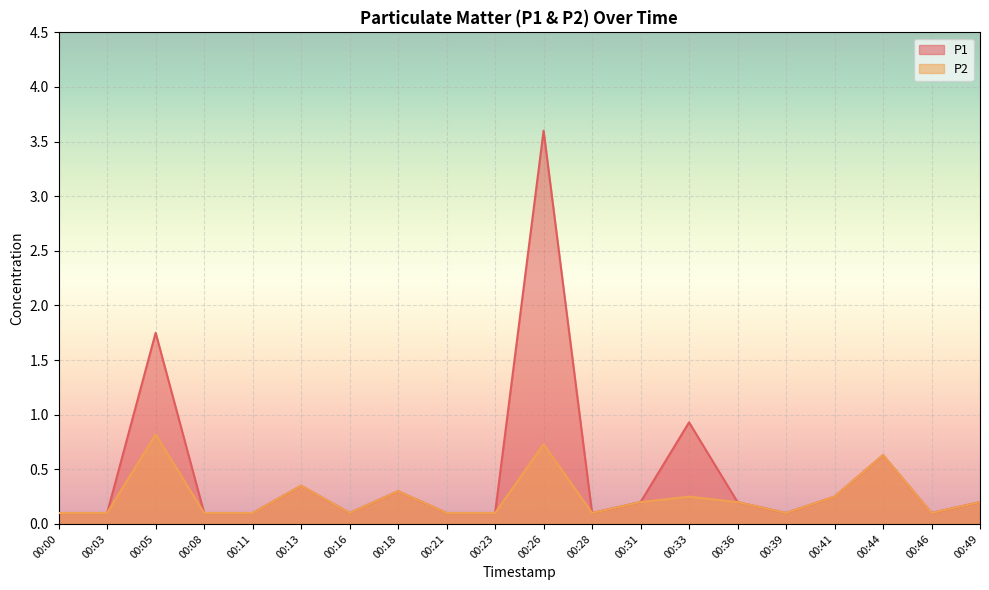

At which category is the sum across all series the highest?

00:26